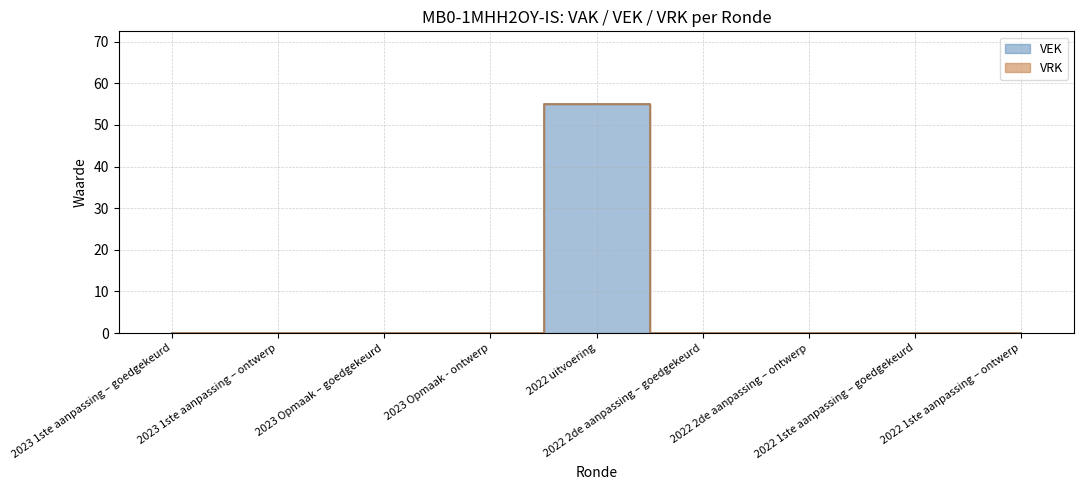

Reading right to left, transcribe all the data shown in this chart.

0	0	0	0	55	0	0	0	0